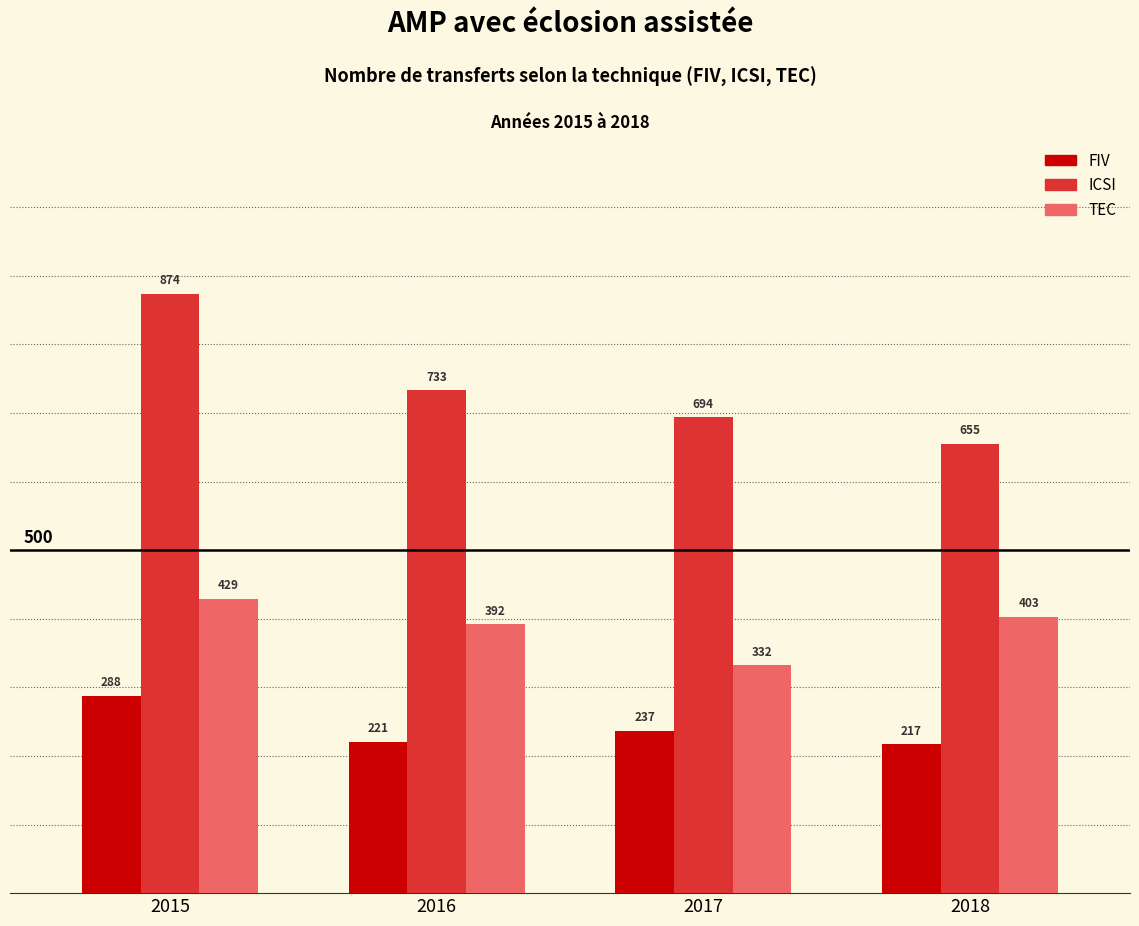

What is the total value across all series at 2017?

1263